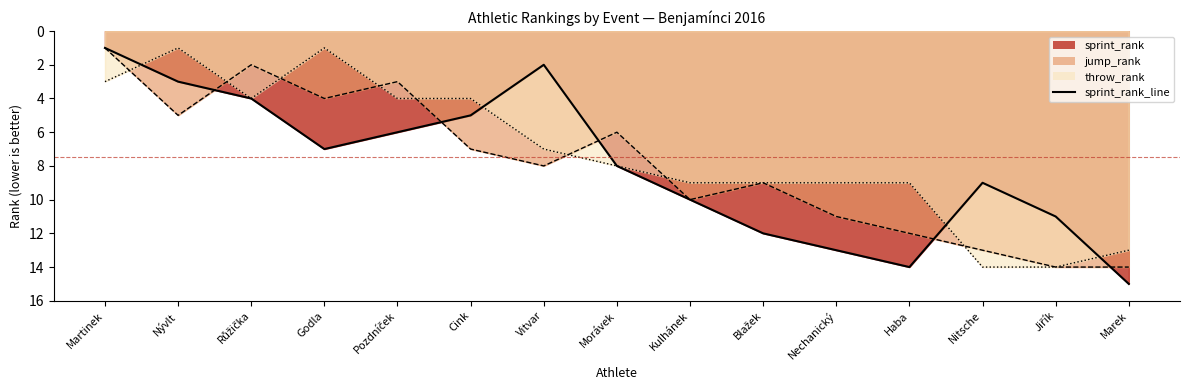

What position from the left is Nitsche?

13